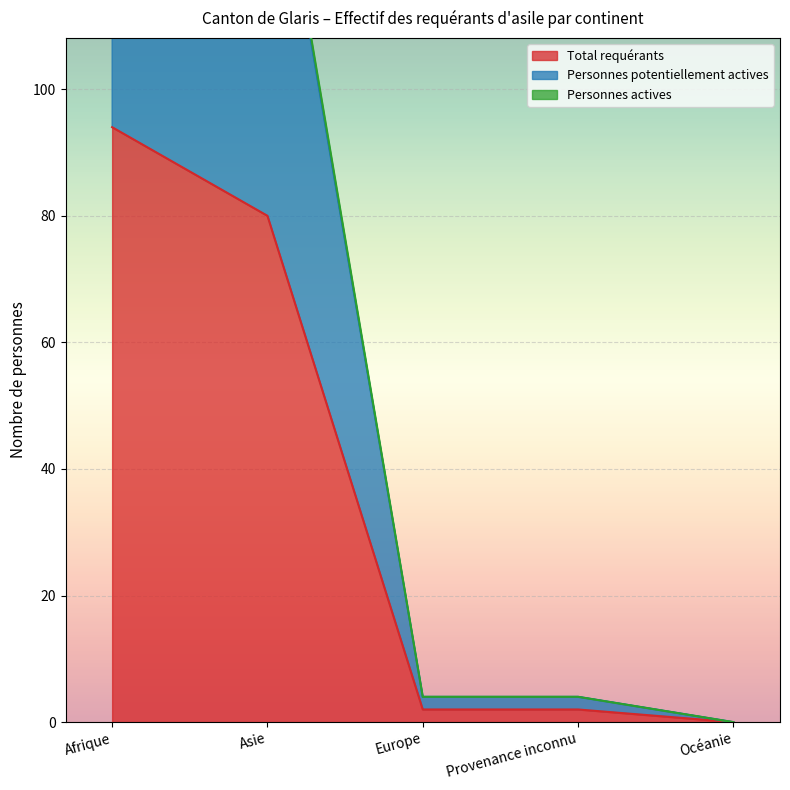

Where is Total requérants nearest to the value 47?

Asie